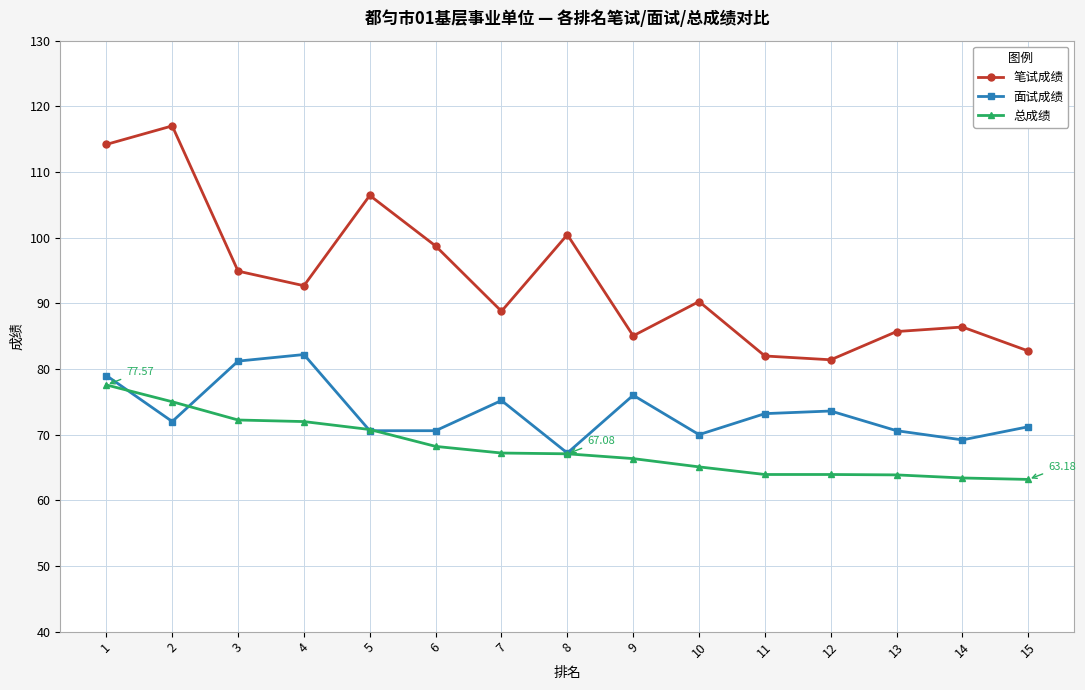

At which label is 笔试成绩 closest to 99?

6